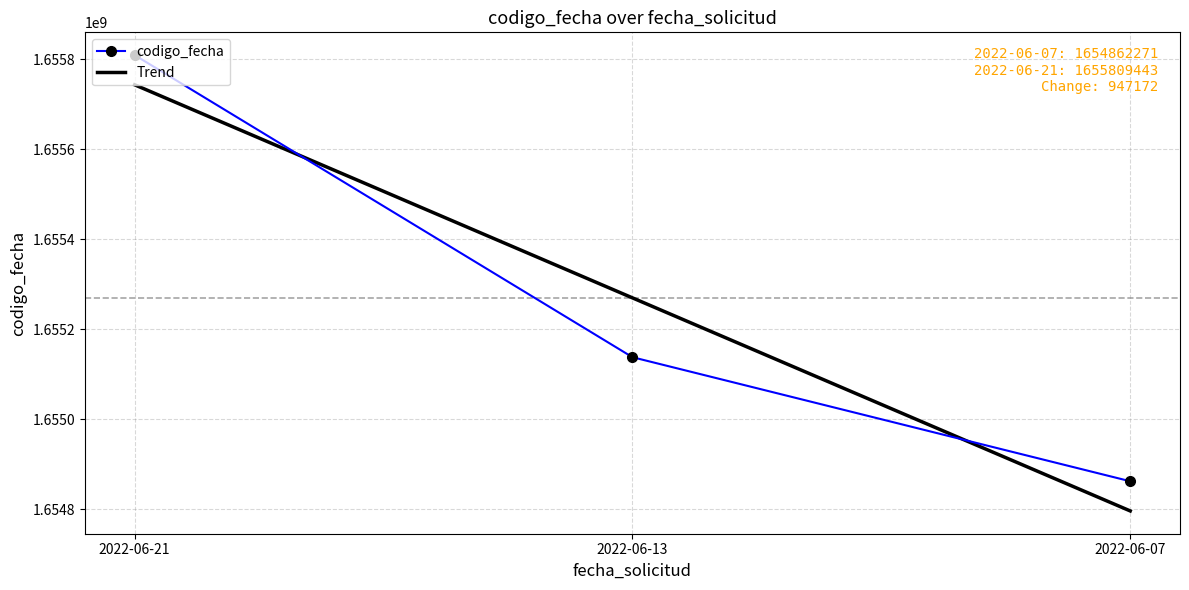

Rank the categories by value from highest to lowest.

2022-06-21, 2022-06-13, 2022-06-07